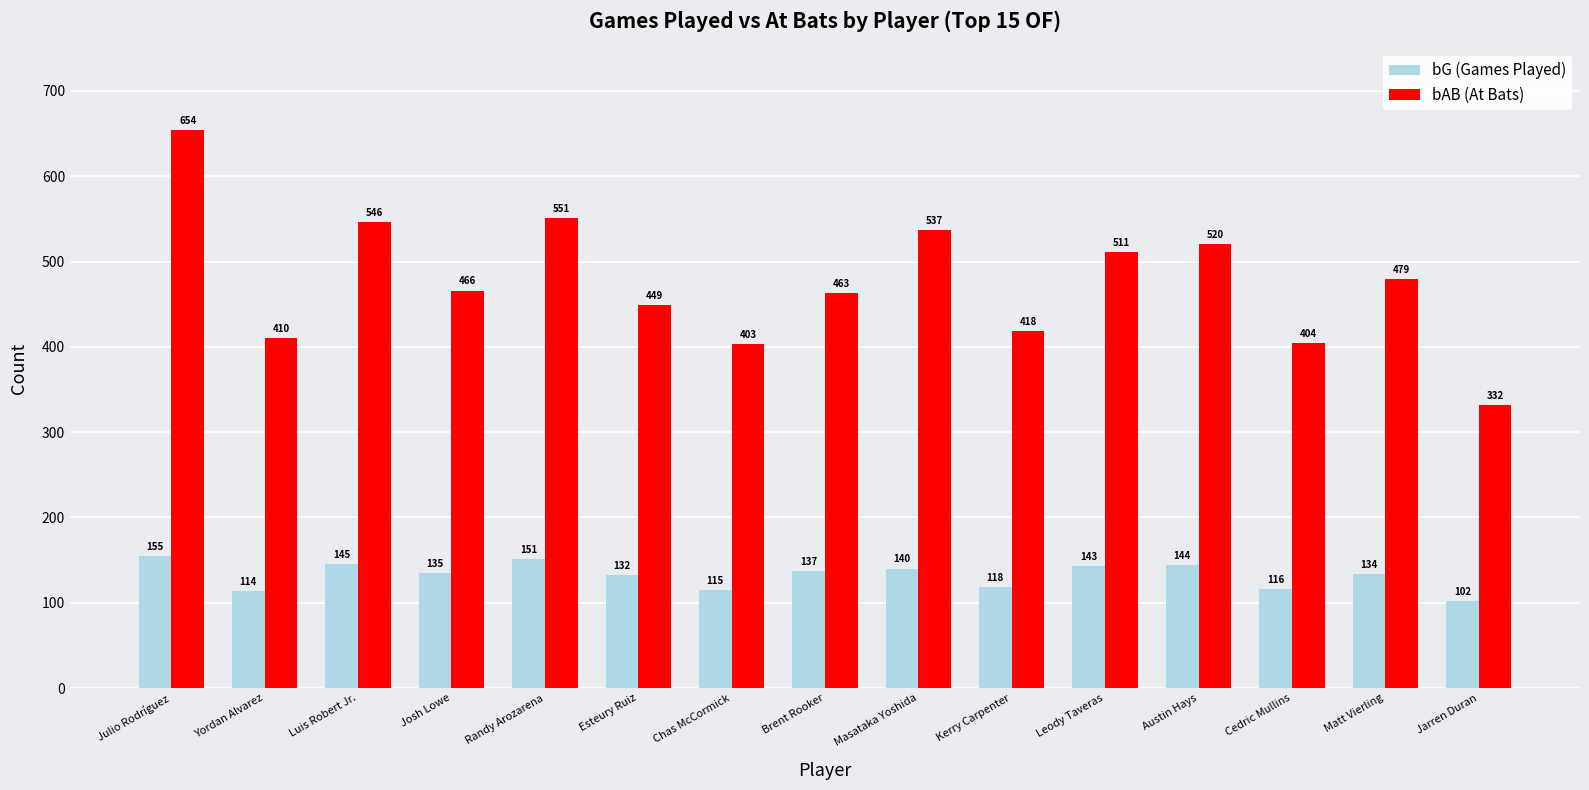

What is the approximate value of bAB (At Bats) at Esteury Ruiz, to the nearest 50?

450